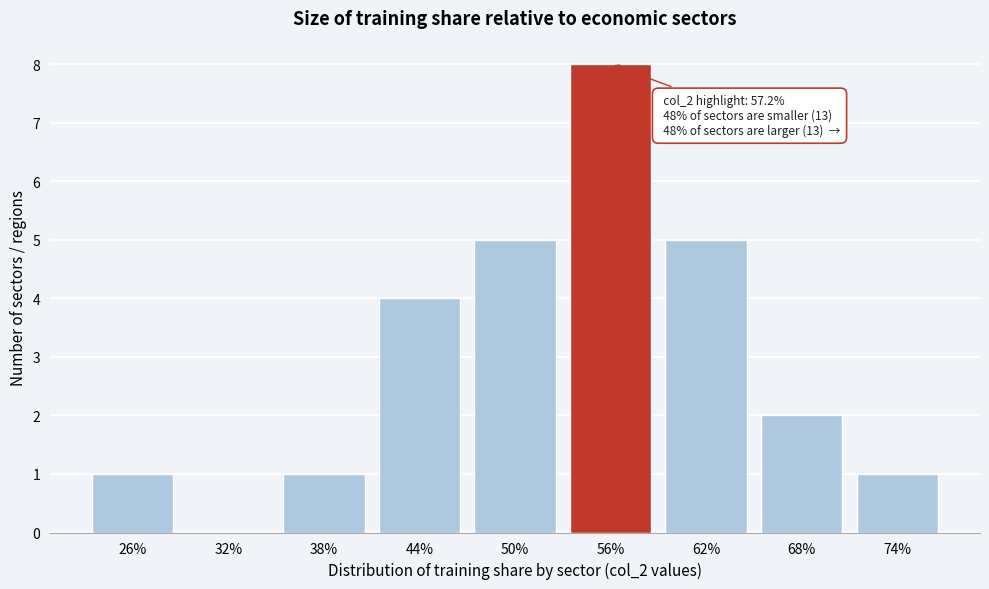

Reading left to right, extract all data points from this chart.

26%=1	32%=0	38%=1	44%=4	50%=5	56%=8	62%=5	68%=2	74%=1